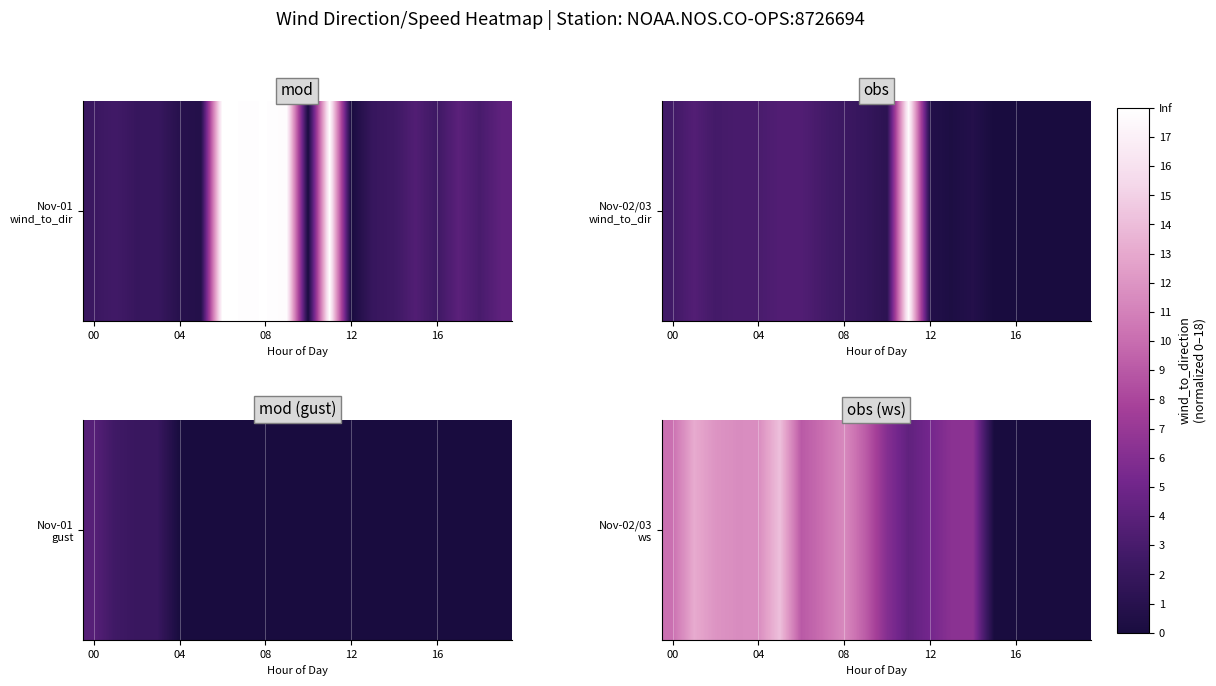

True or false: the data shows -5.8 at 17.

False